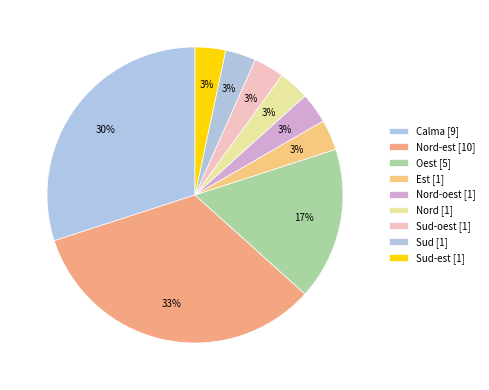

Is there any slice that represents more than half of the pie?

No